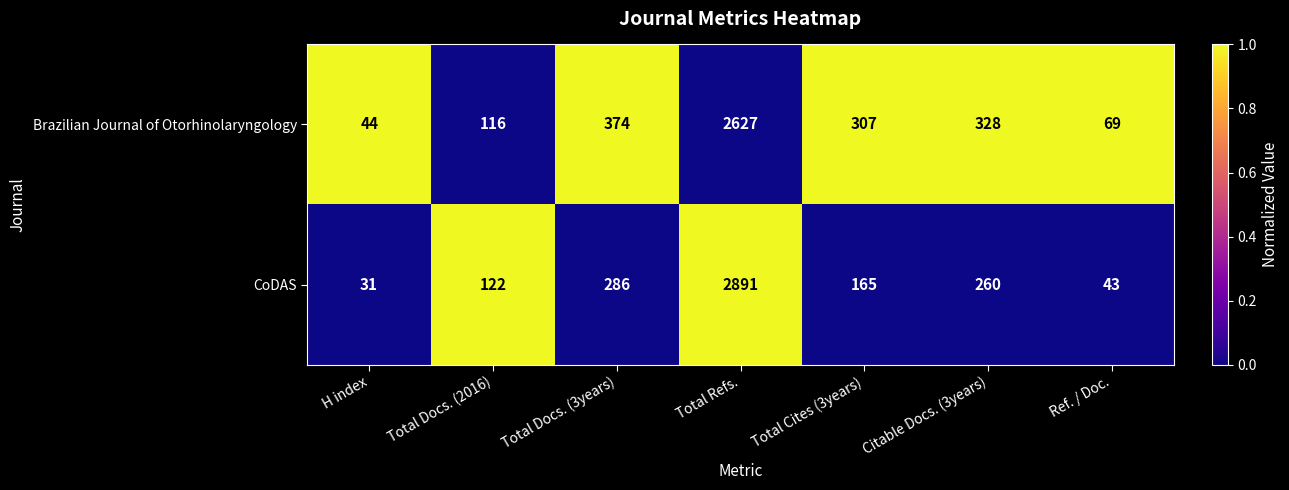

Reading left to right, list all the values displayed in this chart.

Brazilian Journal of Otorhinolaryngology: 44	116	374	2627	307	328	69
CoDAS: 31	122	286	2891	165	260	43